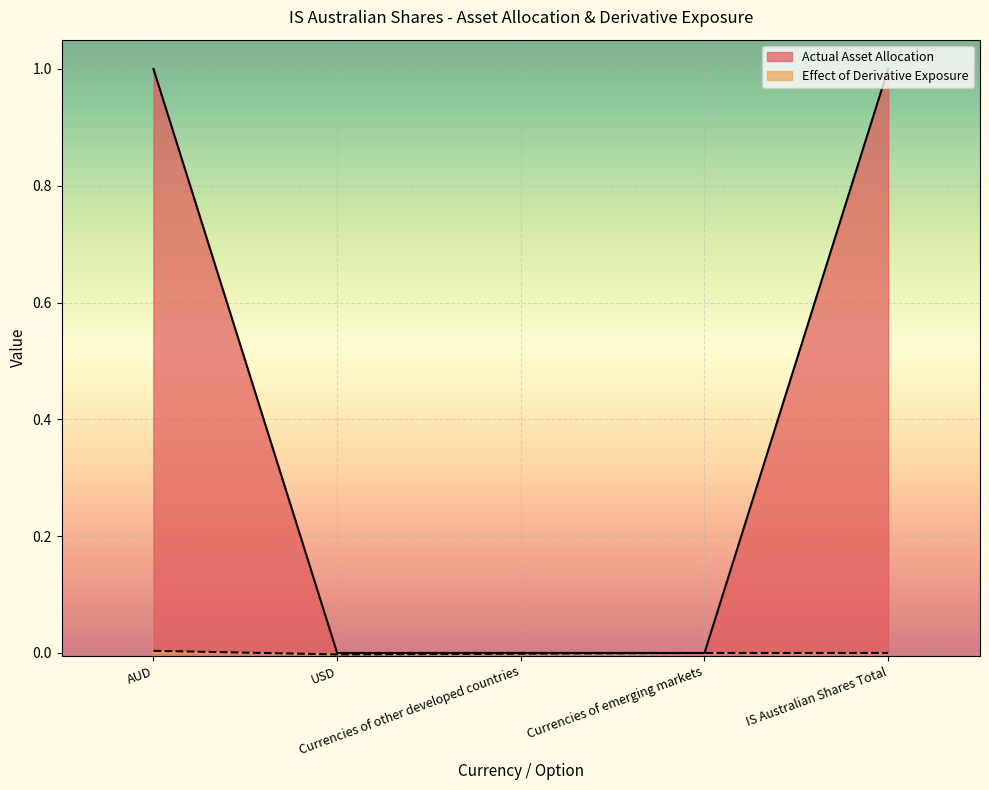

What are all the series names shown in the legend?

Actual Asset Allocation, Effect of Derivative Exposure